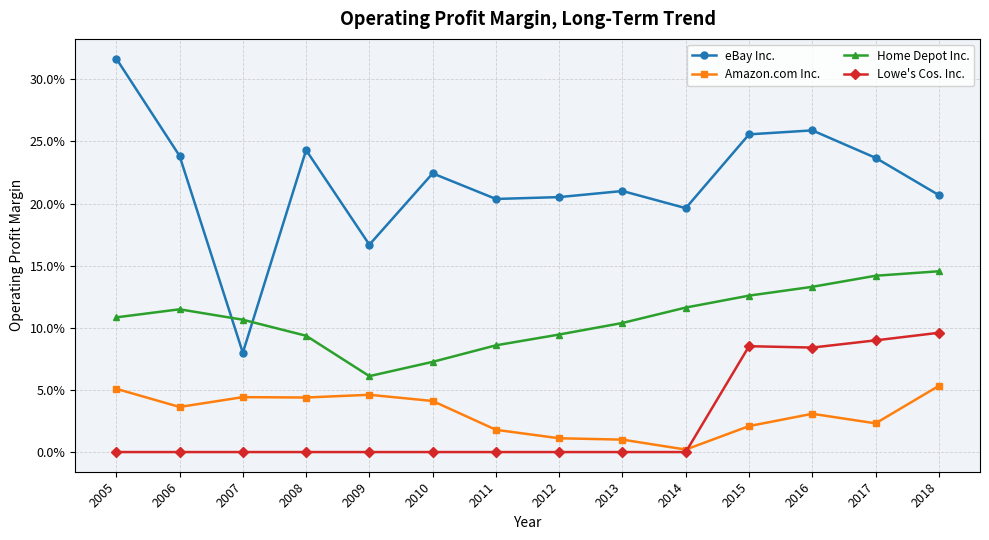

True or false: Lowe's Cos. Inc. and Home Depot Inc. cross at least once.

False